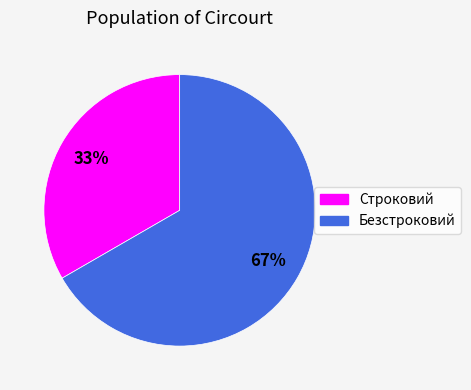

True or false: Безстроковий accounts for 67% of the total.

True